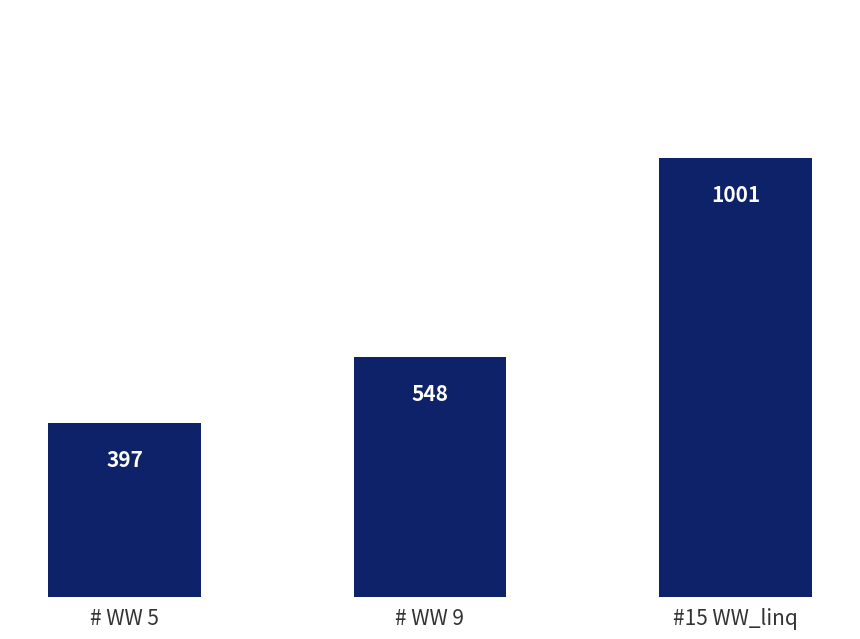

True or false: the data shows 548 at # WW 9.

True